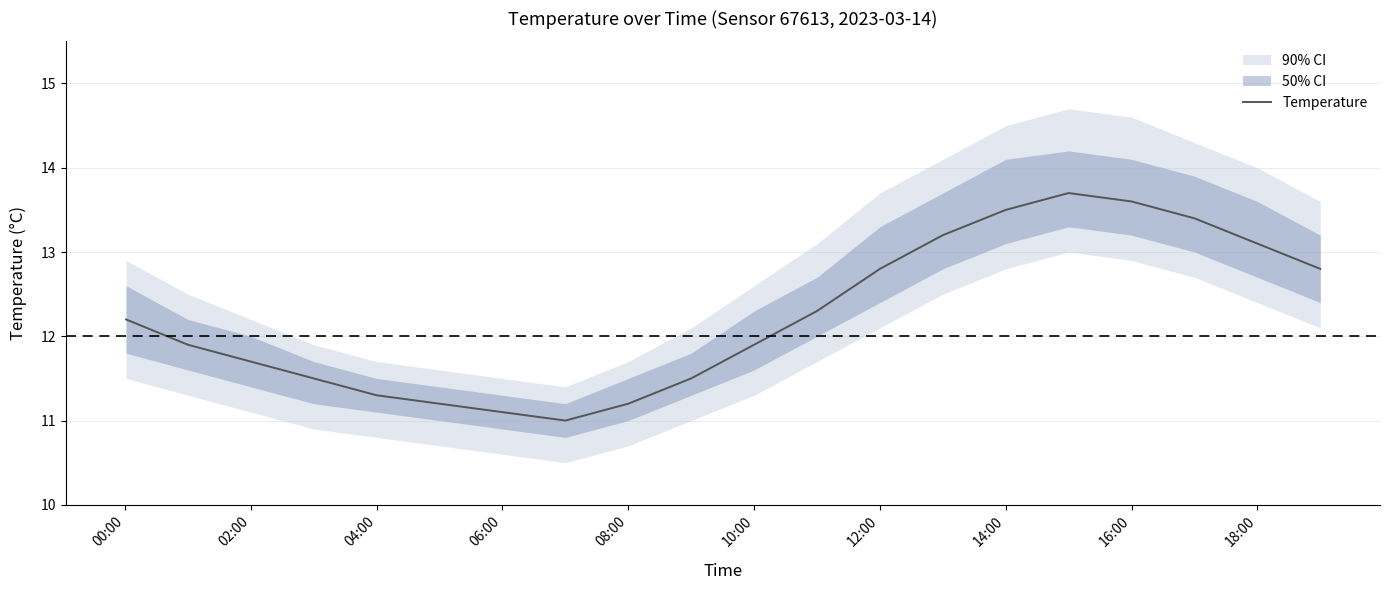

Is it true that Temperature equals 3.6 at 12:00?

False